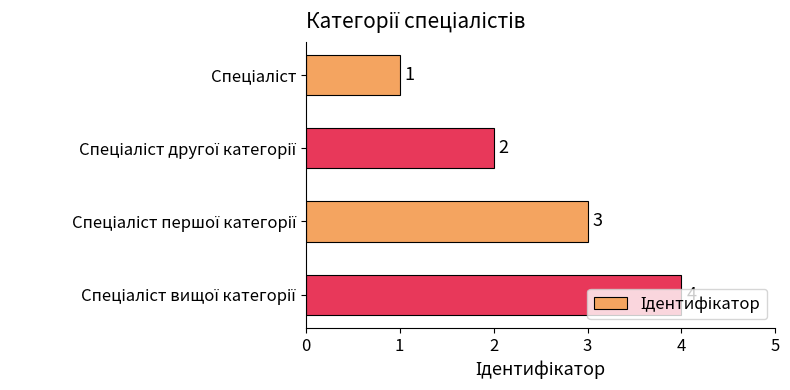

What is the greatest value displayed?

4